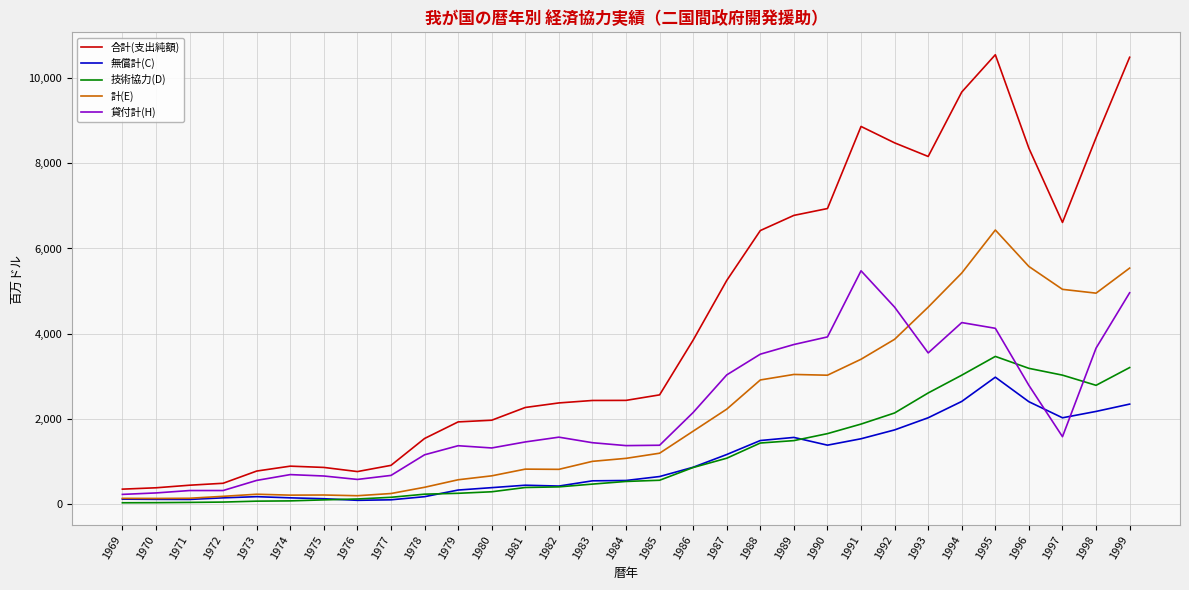

What is the sum of all 貸付計(H) values?

66515.6